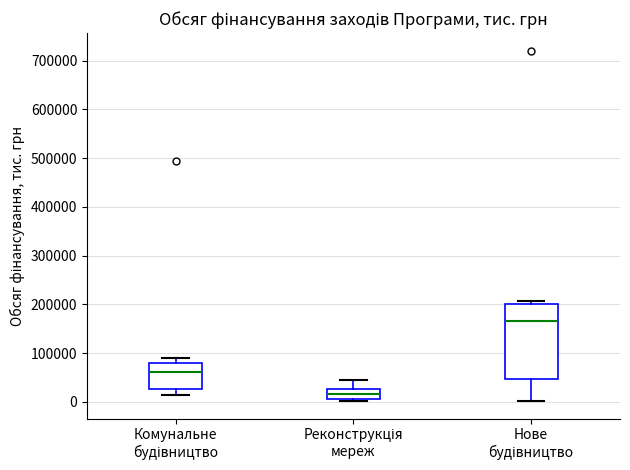

Comparing the boxes themselves (not the whiskers), which one is the tallest?

Нове будівництво